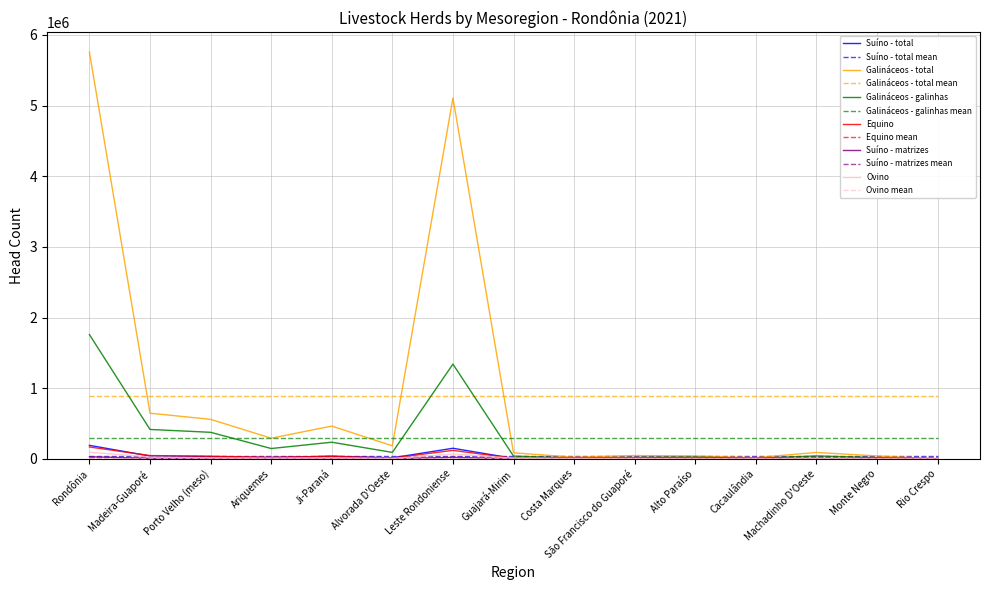

What is the greatest value displayed?

5756838.0